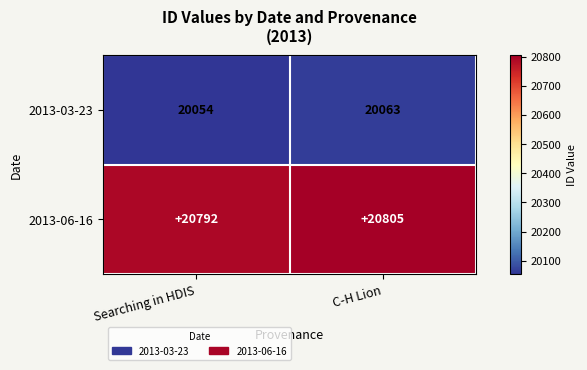

How many distinct data groups are displayed?

2